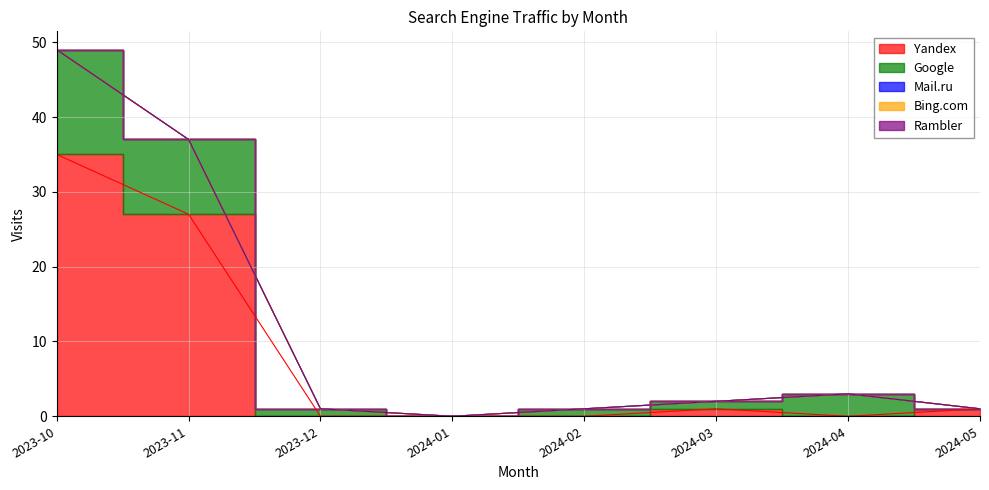

Between 2024-02 and 2023-12, which is larger?

2024-02